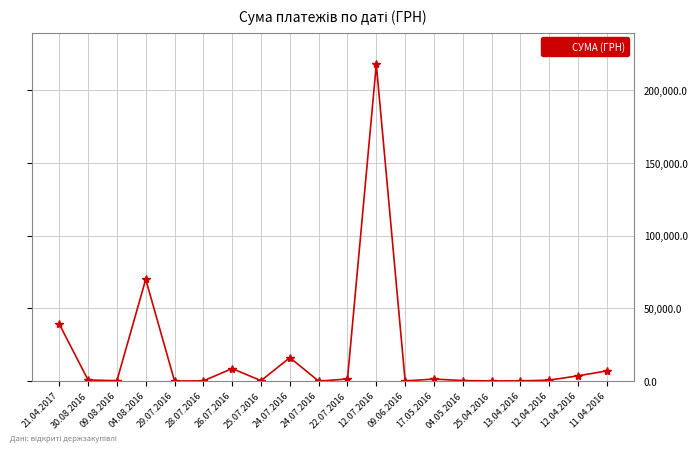

Is it true that the value at 24.07.2016 is 8972.2?

False